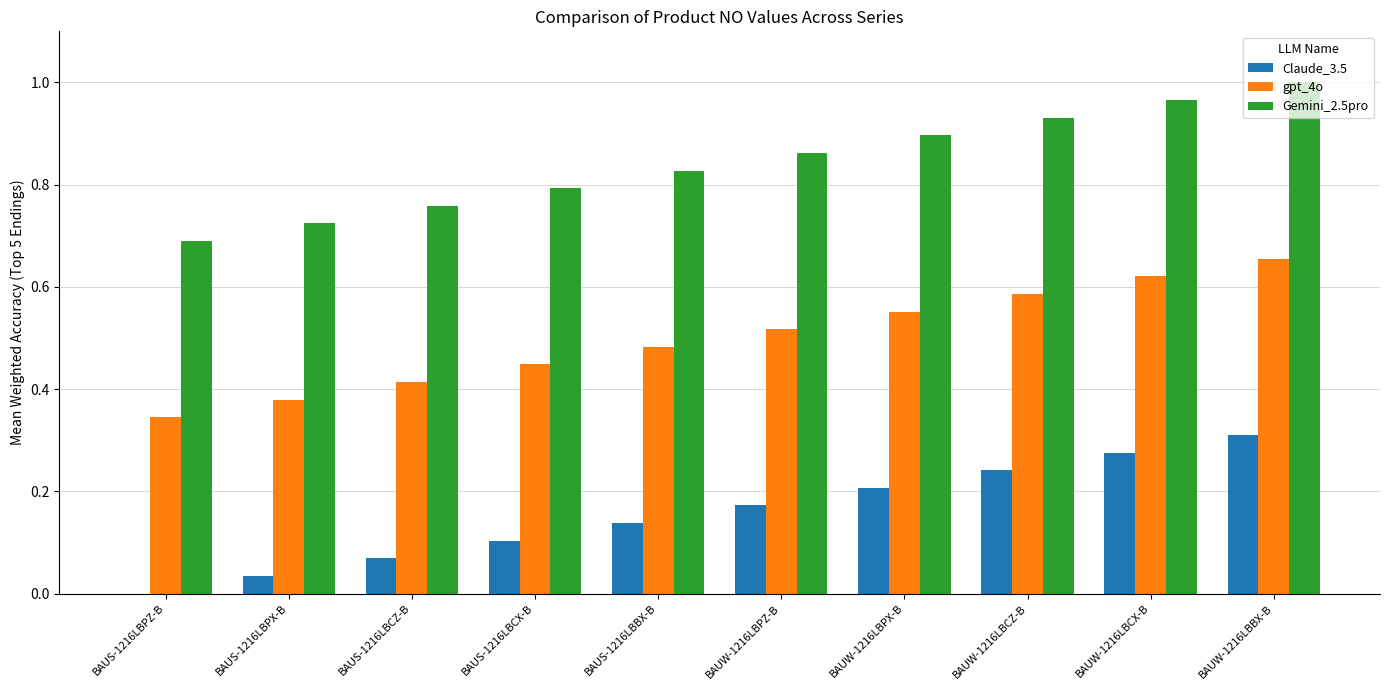

Is it true that gpt_4o equals 0.8 at BAUS-1216LBCX-B?

False